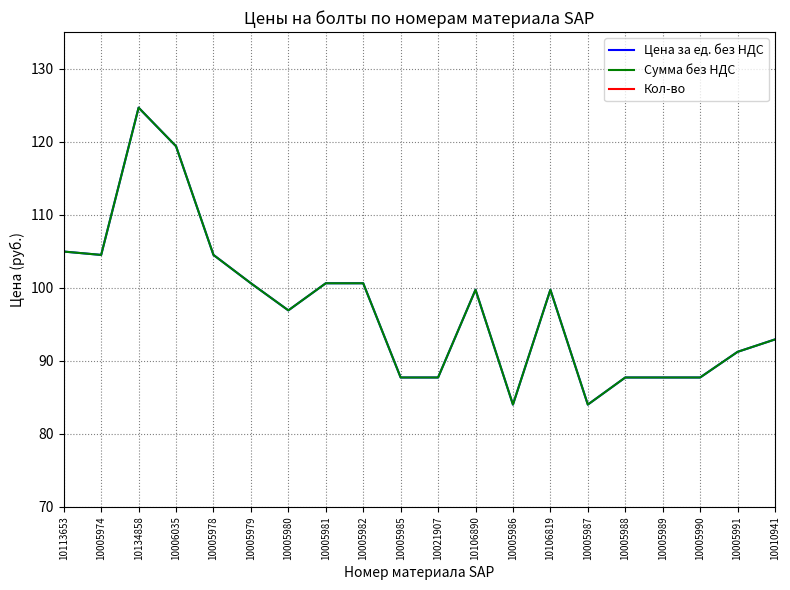

What is the label of the 9th point from the left?

10005982